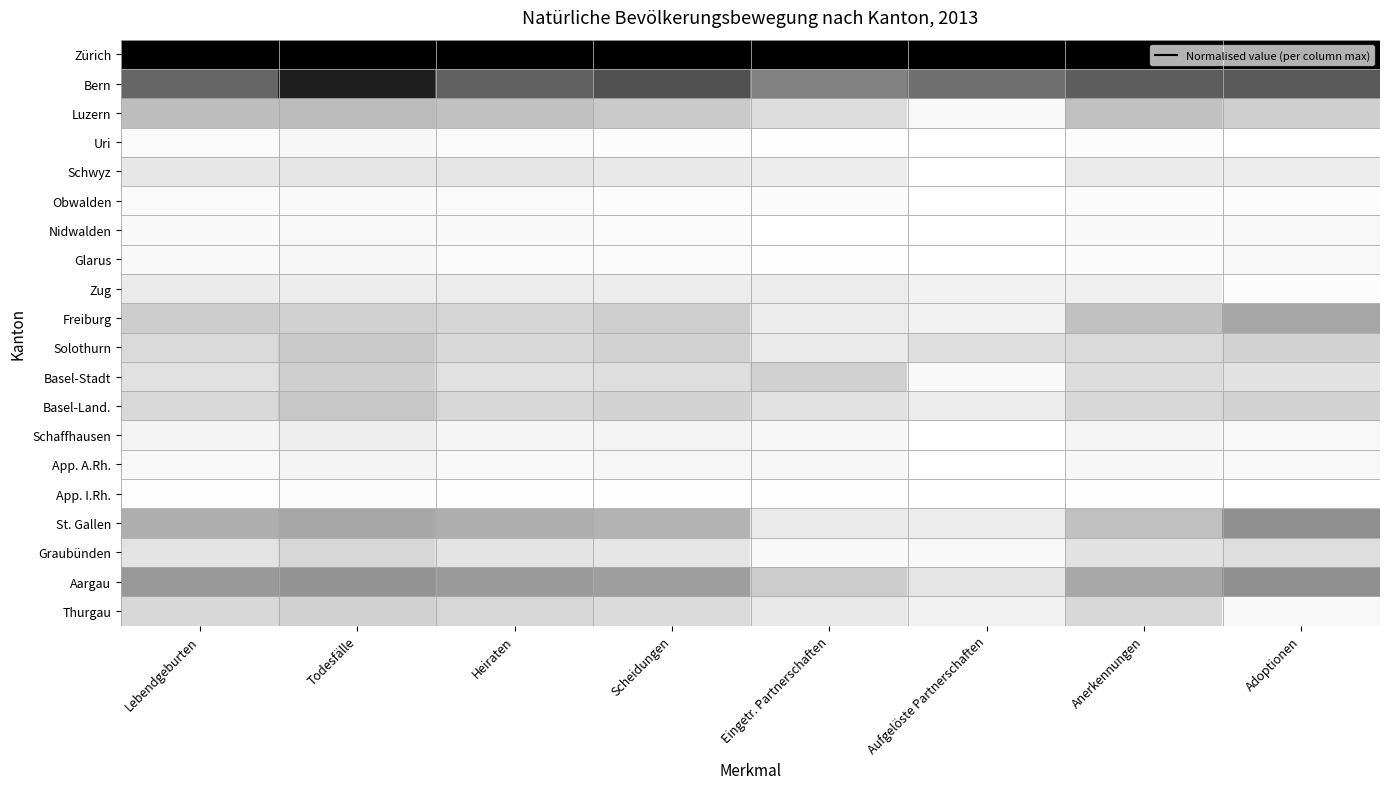

What is the spread (max minus min) of values at Eingetr. Partnerschaften?

1.0